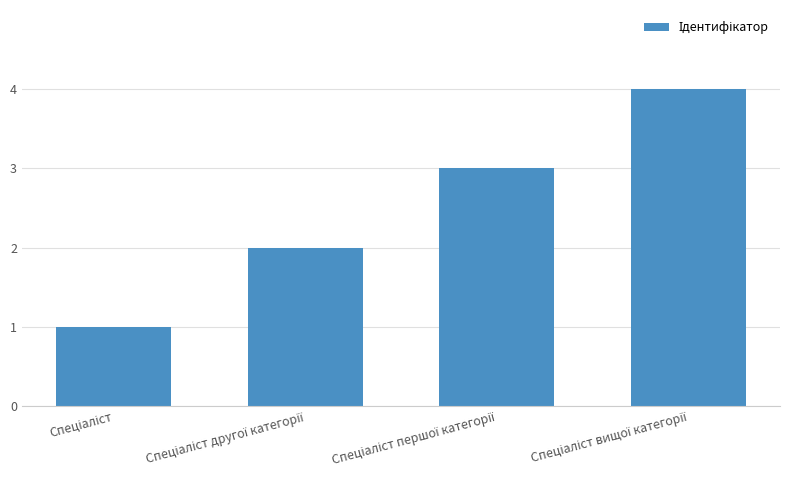

What is the maximum value shown in the chart?

4